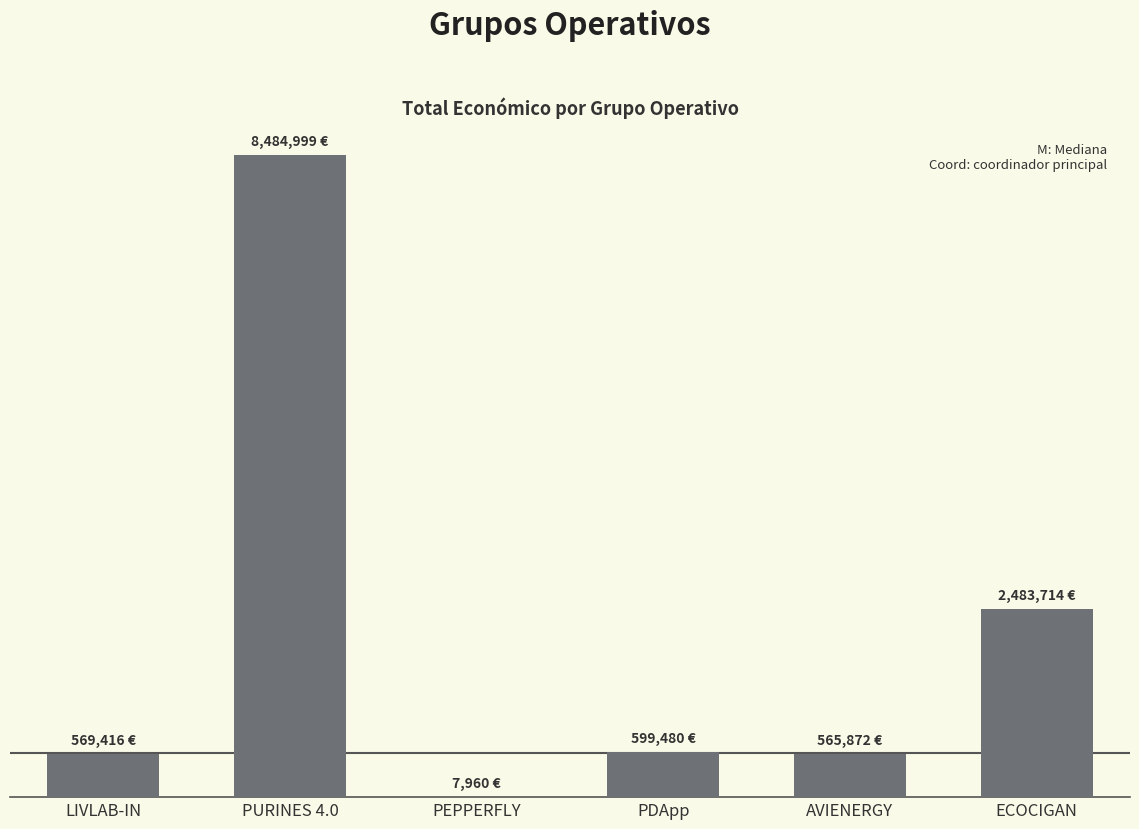

List the labels in order of value, largest first.

PURINES 4.0, ECOCIGAN, PDApp, LIVLAB-IN, AVIENERGY, PEPPERFLY